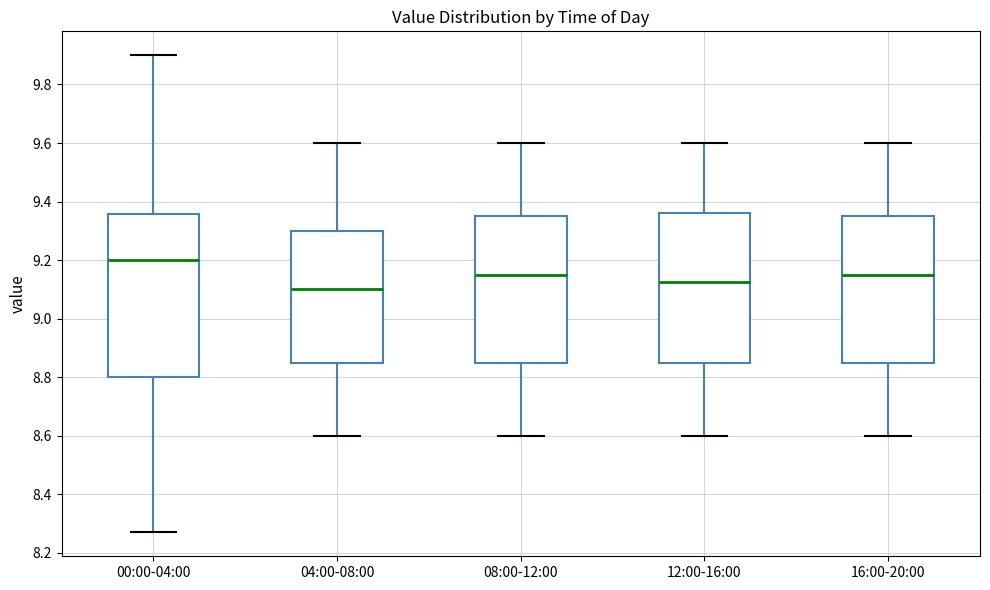

Reading left to right, read every box against the y-axis: the position of its median line, the range the box covers, and the ends of its whiskers. The values are not printed on the chart, so give them approximately, as read against the axis.

00:00-04:00: median 9.20, box 8.80 to 9.36, whiskers 8.28 to 9.90
04:00-08:00: median 9.10, box 8.86 to 9.30, whiskers 8.60 to 9.60
08:00-12:00: median 9.16, box 8.86 to 9.36, whiskers 8.60 to 9.60
12:00-16:00: median 9.12, box 8.86 to 9.36, whiskers 8.60 to 9.60
16:00-20:00: median 9.16, box 8.86 to 9.36, whiskers 8.60 to 9.60